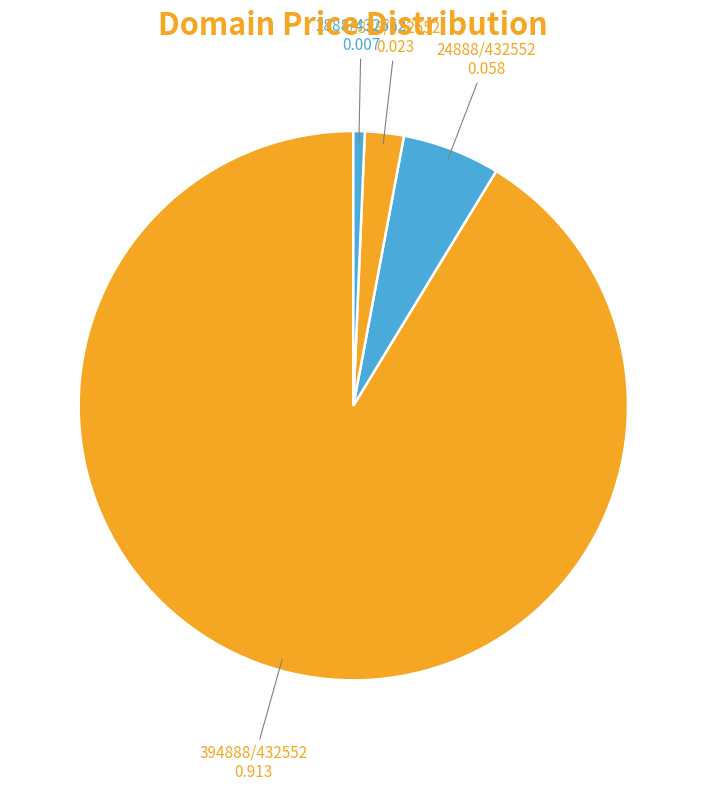

To the nearest percent, what is the average slice percentage?

25%